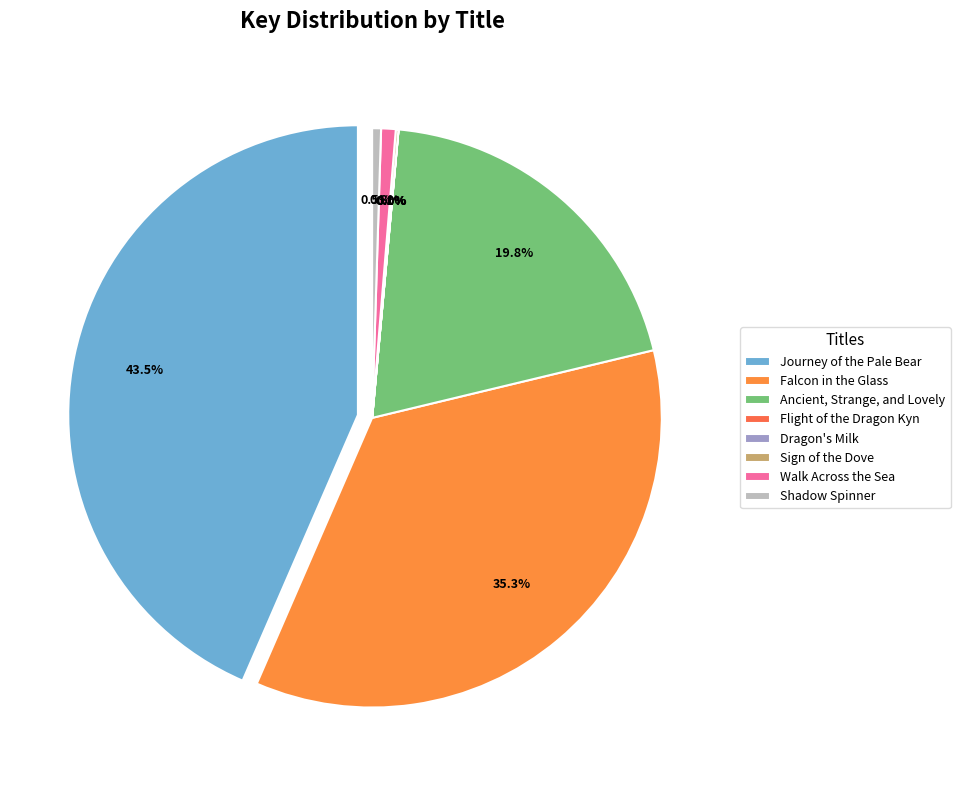

How many segments does this pie chart have?

8